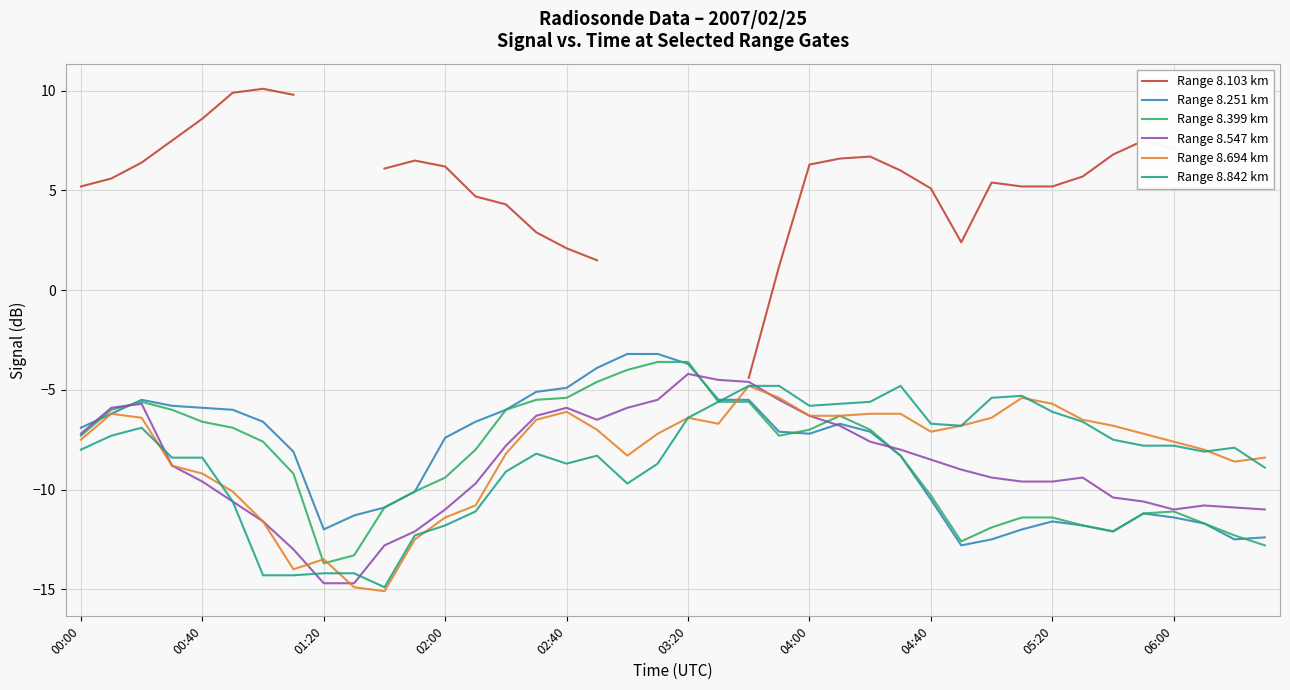

What are all the series names shown in the legend?

Range 8.103 km, Range 8.251 km, Range 8.399 km, Range 8.547 km, Range 8.694 km, Range 8.842 km